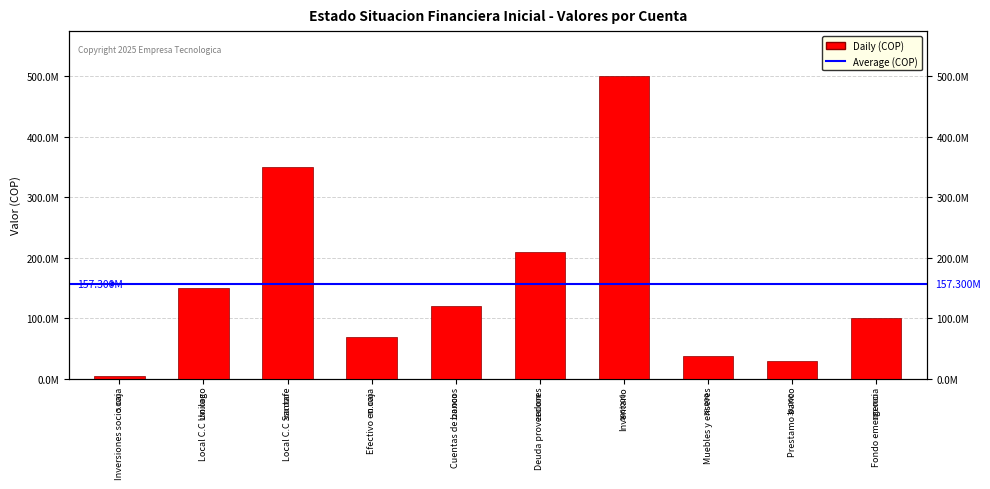

Are the bars grouped side by side (vs. stacked)?

No